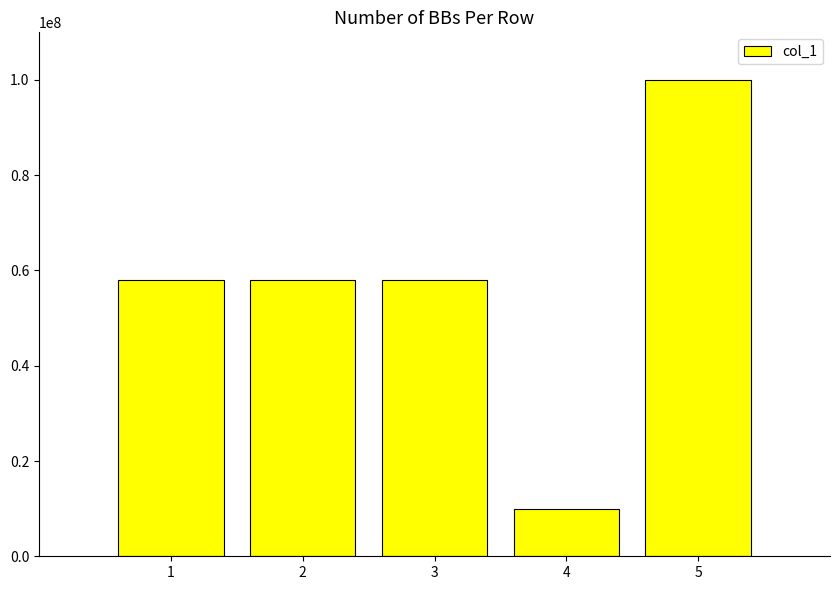

At which category does the chart reach its minimum across all series?

4